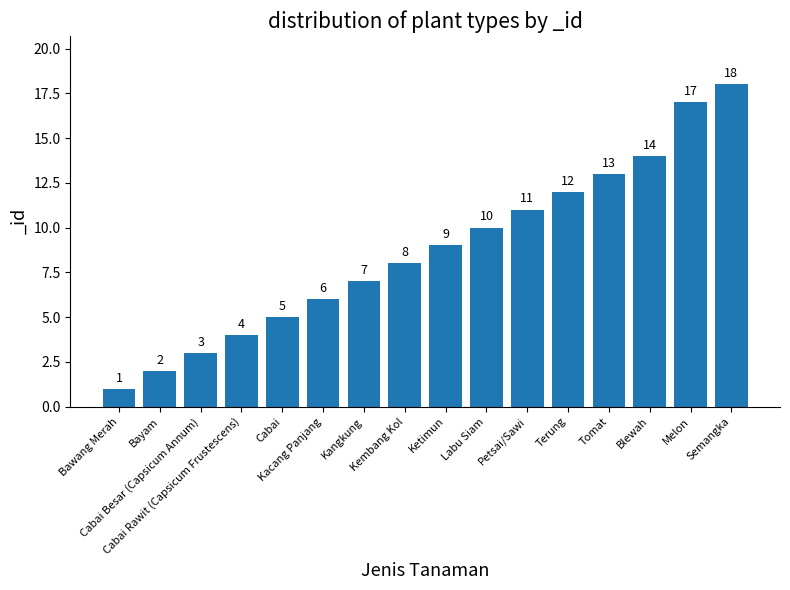

At which category does the chart reach its peak across all series?

Semangka